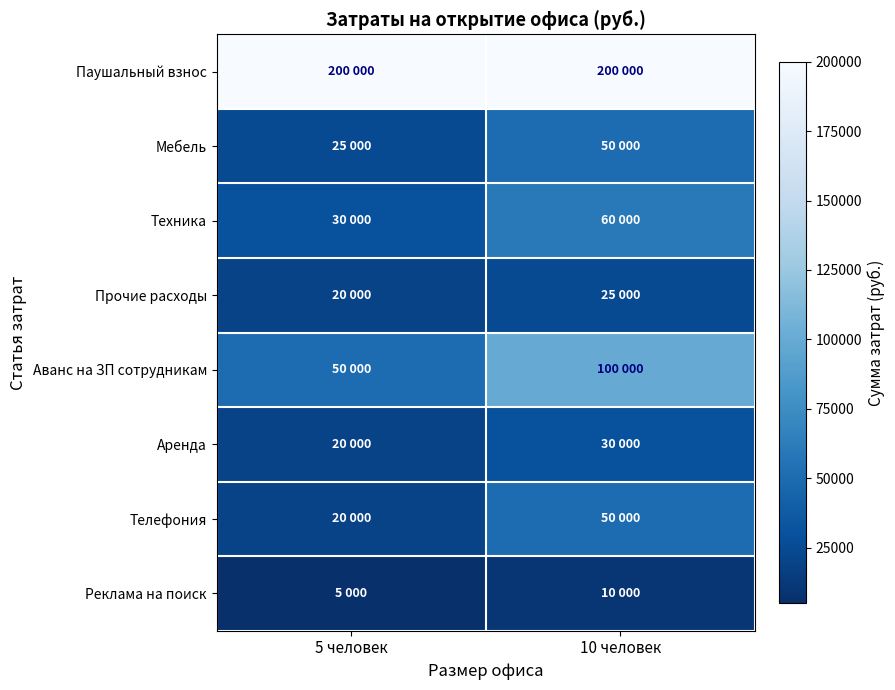

Reading left to right, what are all the values shown in this chart?

Паушальный взнос: 5 человек=200000	10 человек=200000
Мебель: 5 человек=25000	10 человек=50000
Техника: 5 человек=30000	10 человек=60000
Прочие расходы: 5 человек=20000	10 человек=25000
Аванс на ЗП сотрудникам: 5 человек=50000	10 человек=100000
Аренда: 5 человек=20000	10 человек=30000
Телефония: 5 человек=20000	10 человек=50000
Реклама на поиск: 5 человек=5000	10 человек=10000